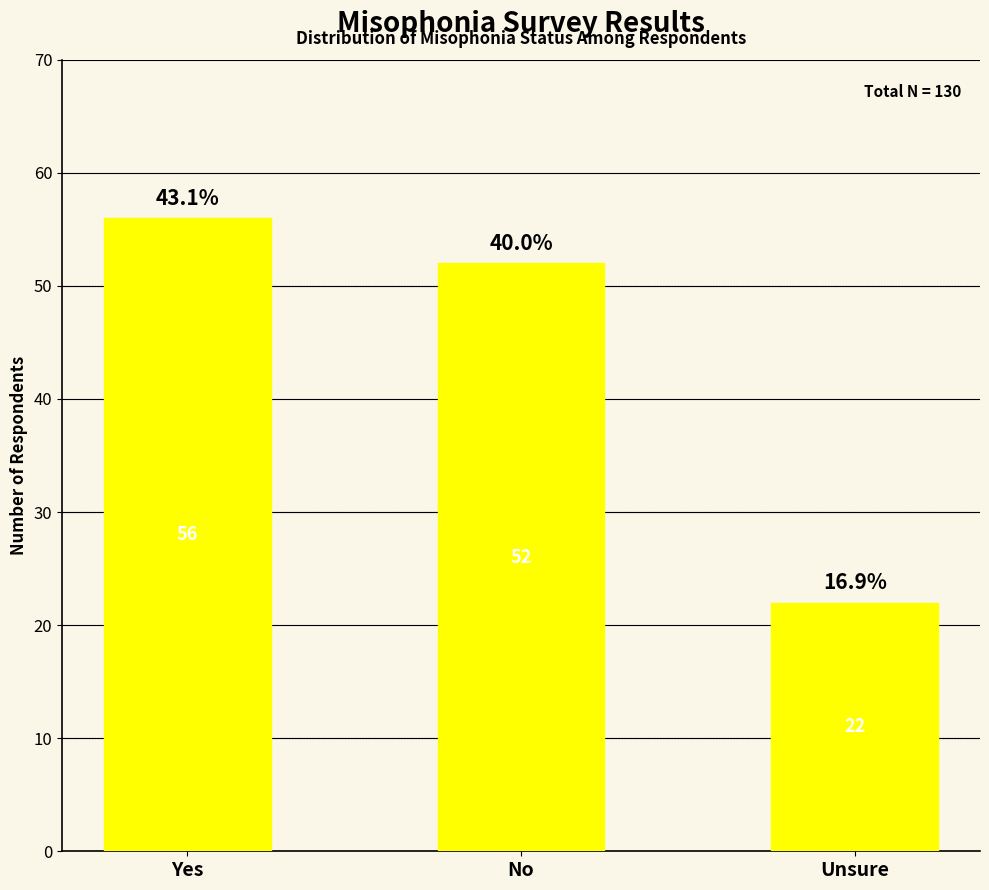

What position from the right is Yes?

3